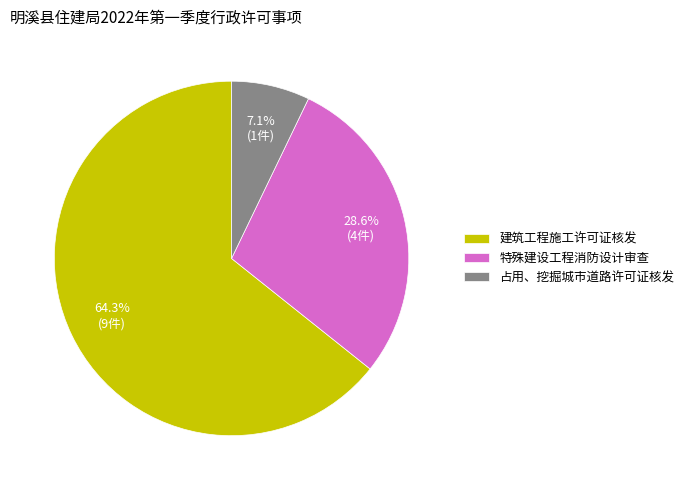

To the nearest percent, what portion does 占用、挖掘城市道路许可证核发 represent?

7%